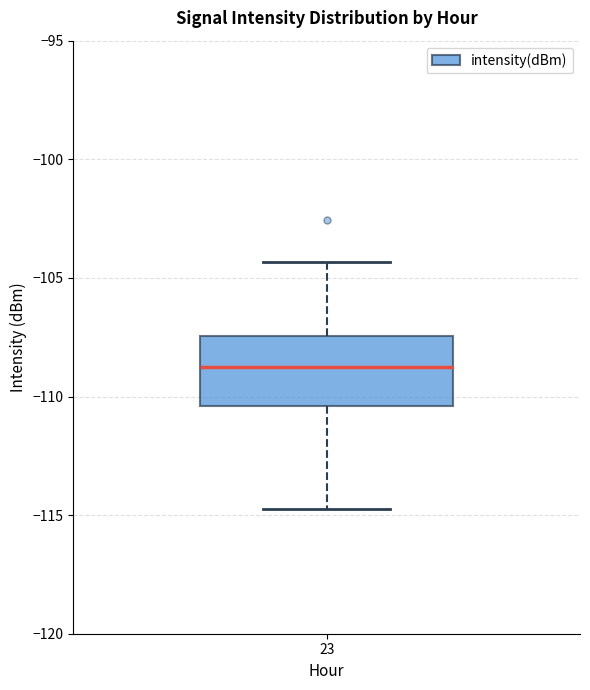

Transcribe this box plot: give where the median line is, the range the box spans, and where the two whiskers end, as read against the y-axis. The values are not printed on the chart, so give them approximately, as read against the axis.

median -109.0, box -110.5 to -107.5, whiskers -114.5 to -104.5